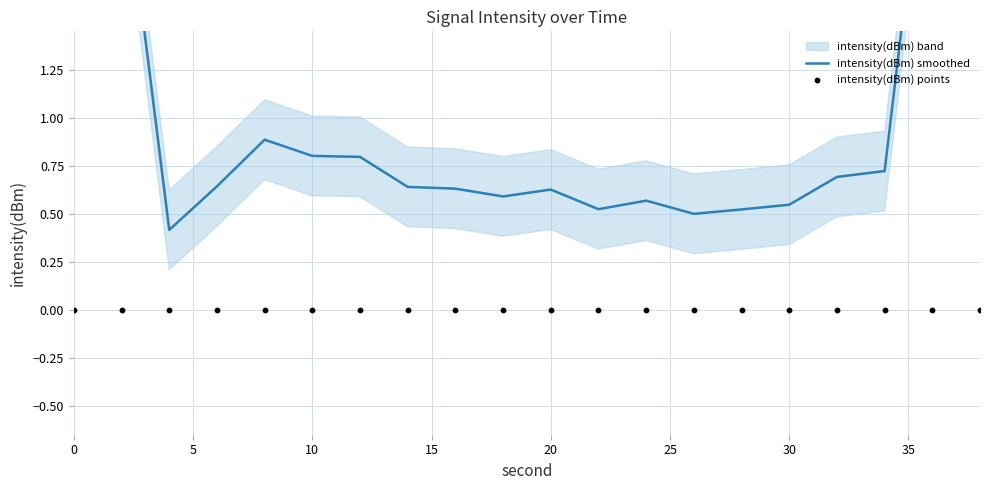

Which series contains the lowest Y value?

intensity(dBm) points